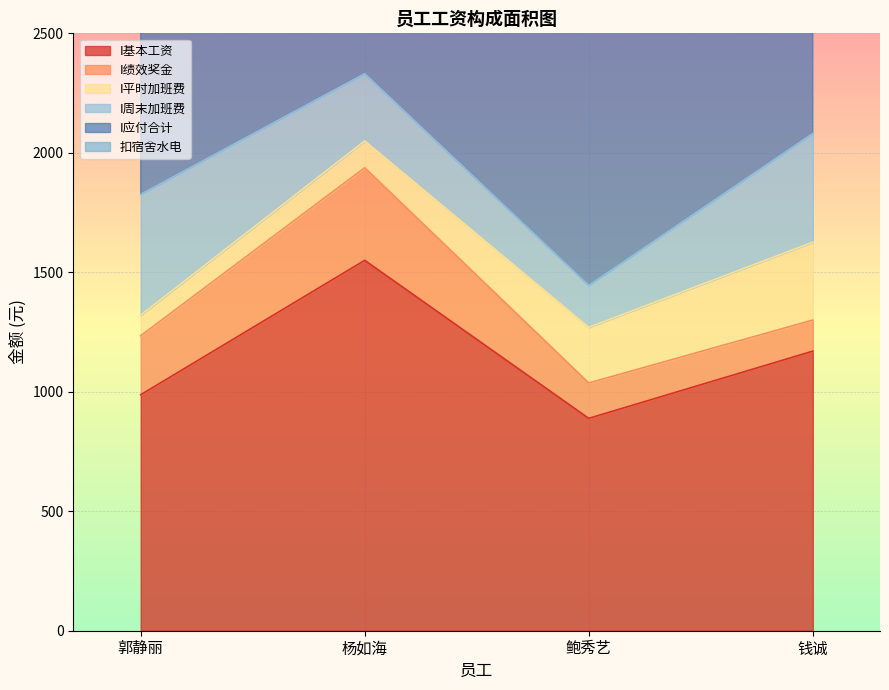

Which has a higher value, 杨如海 or 郭静丽?

杨如海